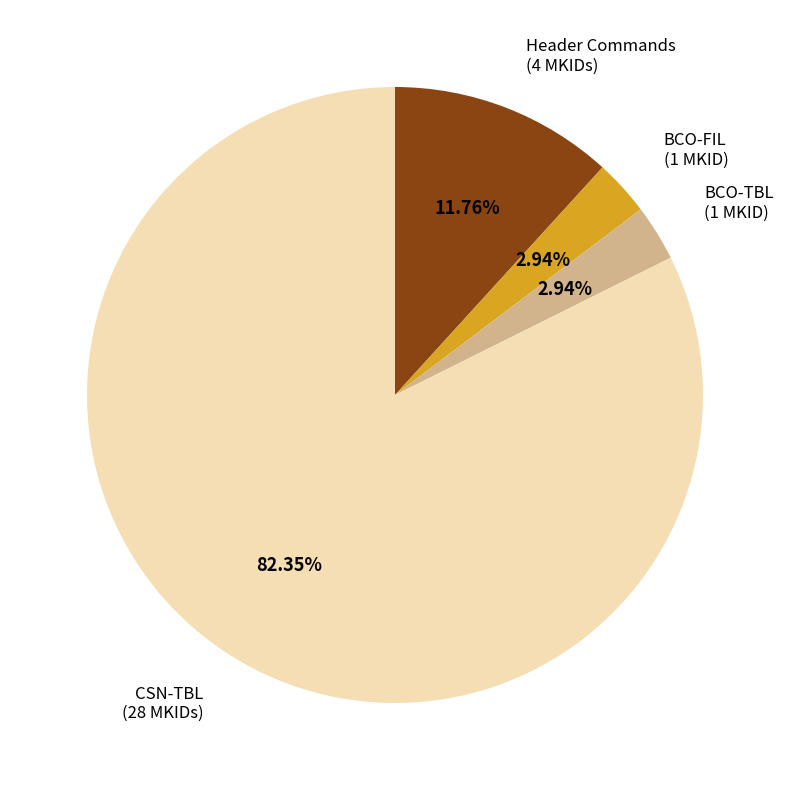

How many slices are in this pie chart?

4